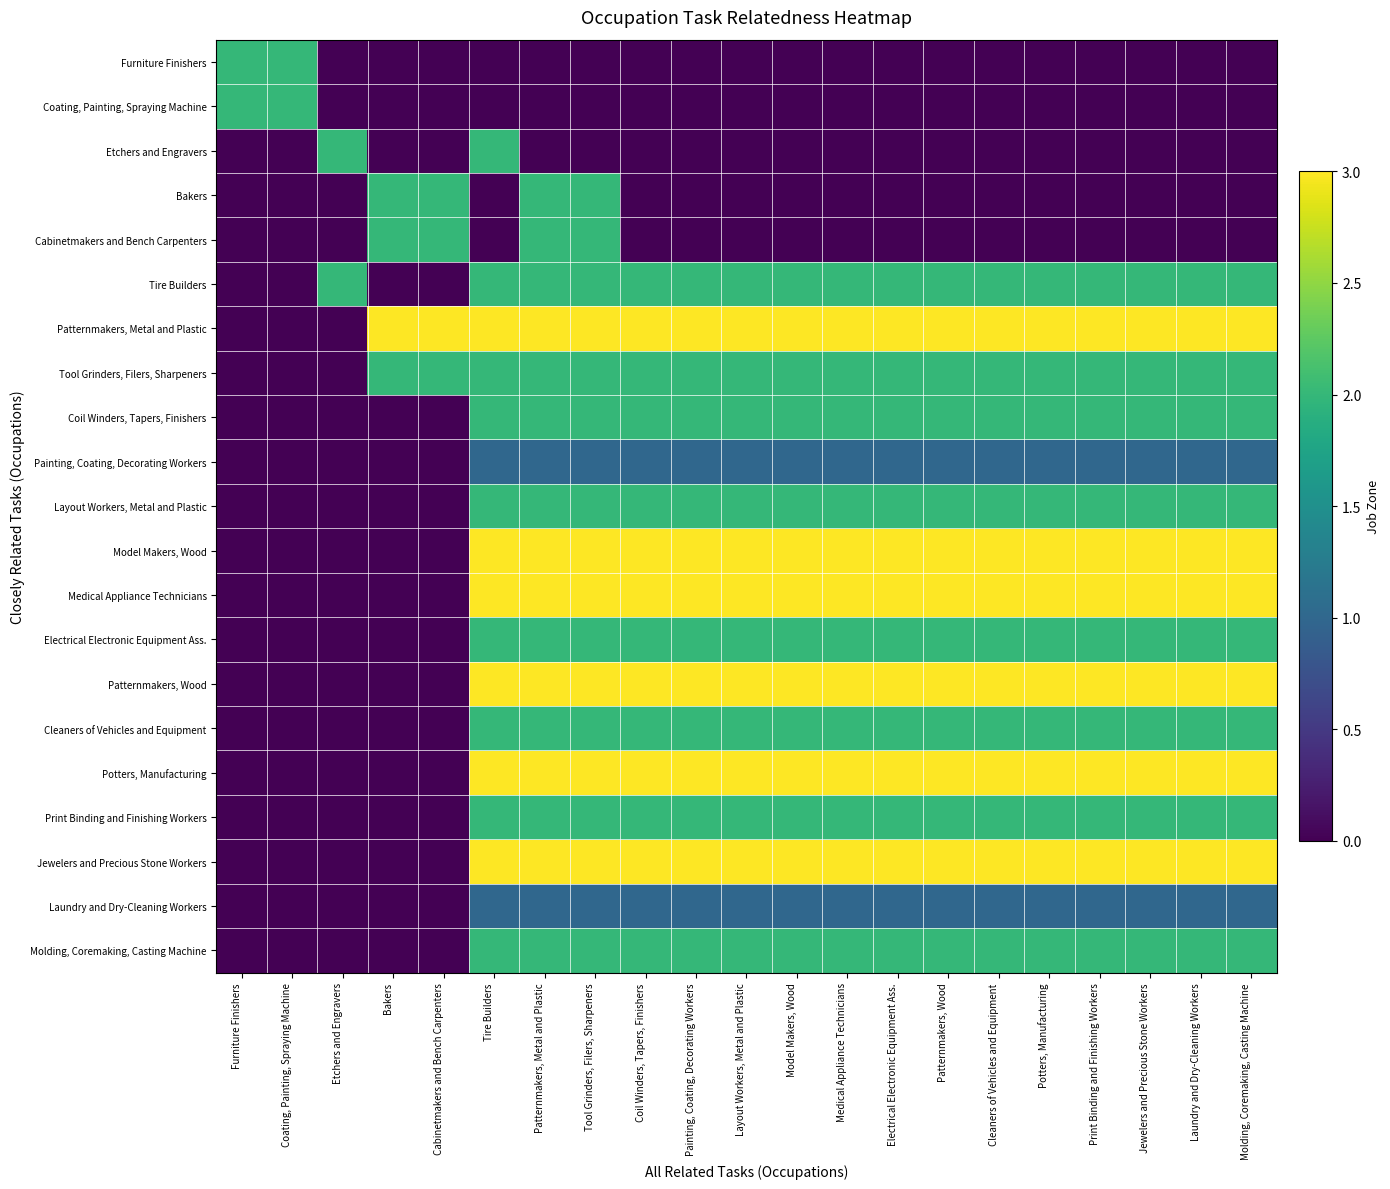

Which label corresponds to the largest value in the chart?

Bakers